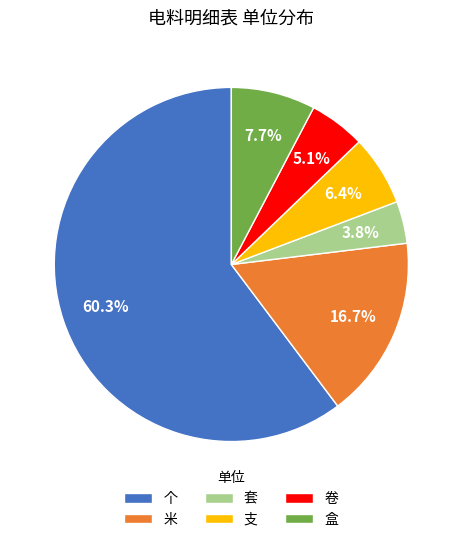

To the nearest percent, what is the average slice percentage?

17%